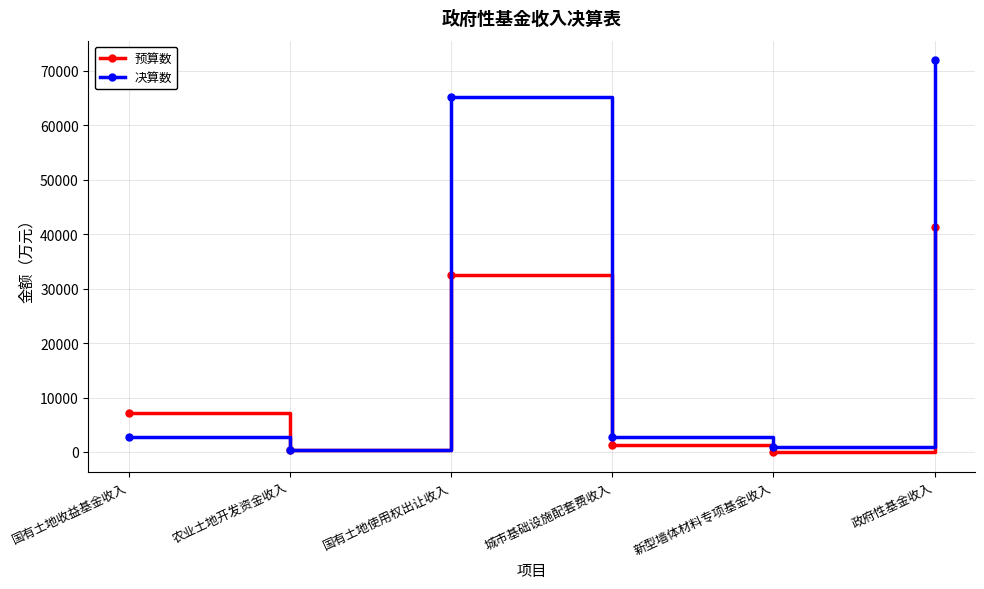

Rank the series by their average value, from highest to lowest.

决算数, 预算数